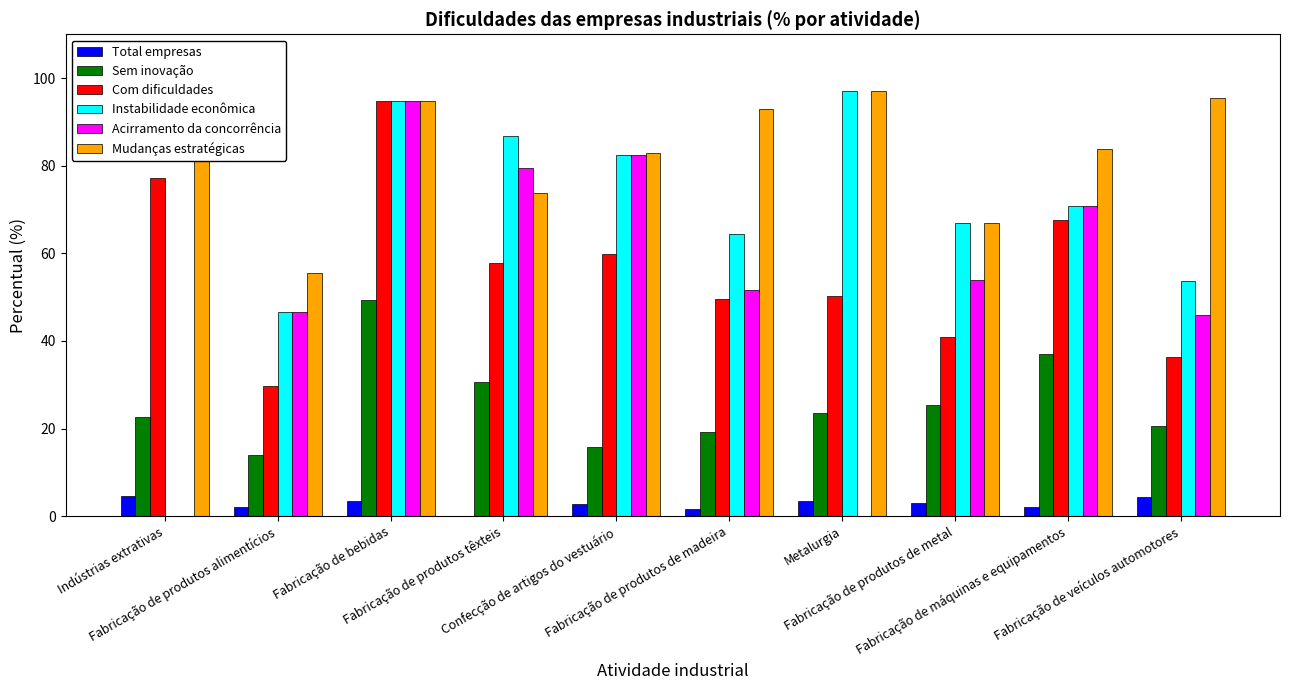

The value of Sem inovação at Metalurgia is 41.5. True or false?

False